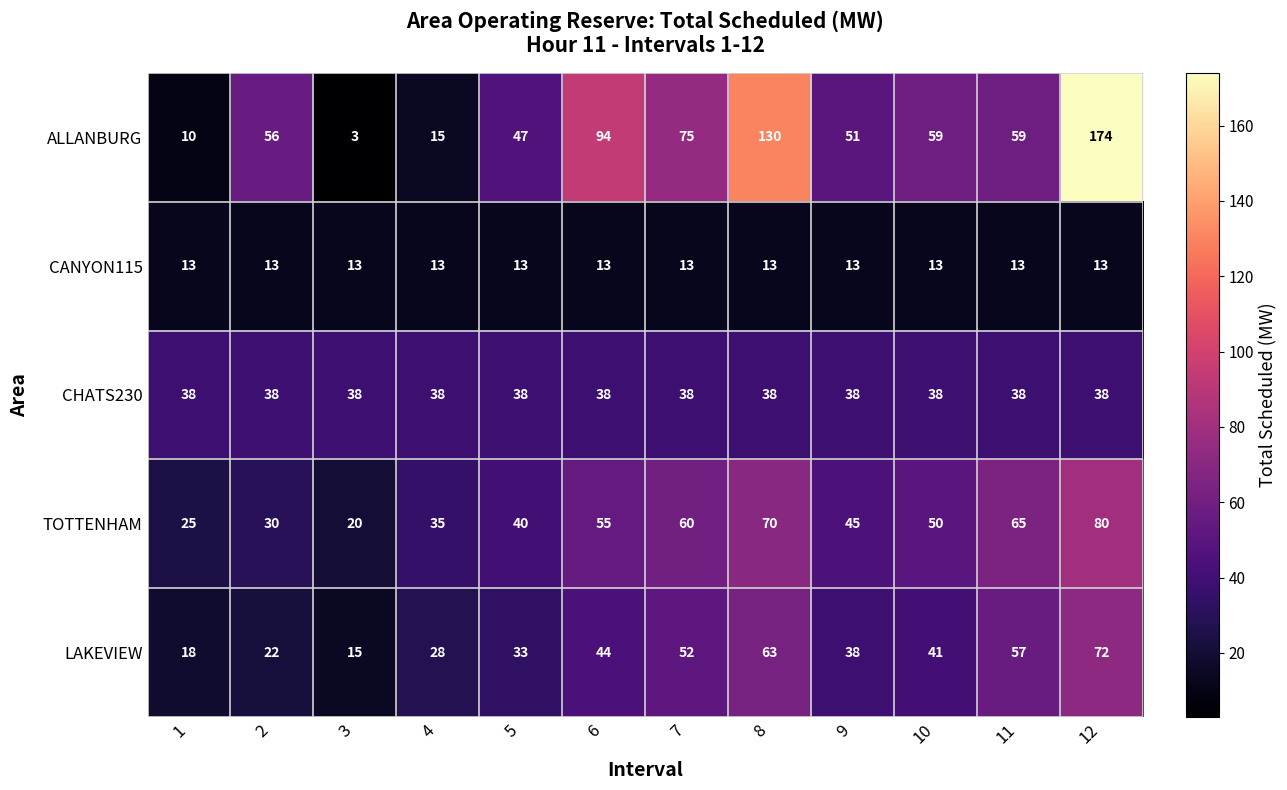

What is the spread (max minus min) of values at 9?

38